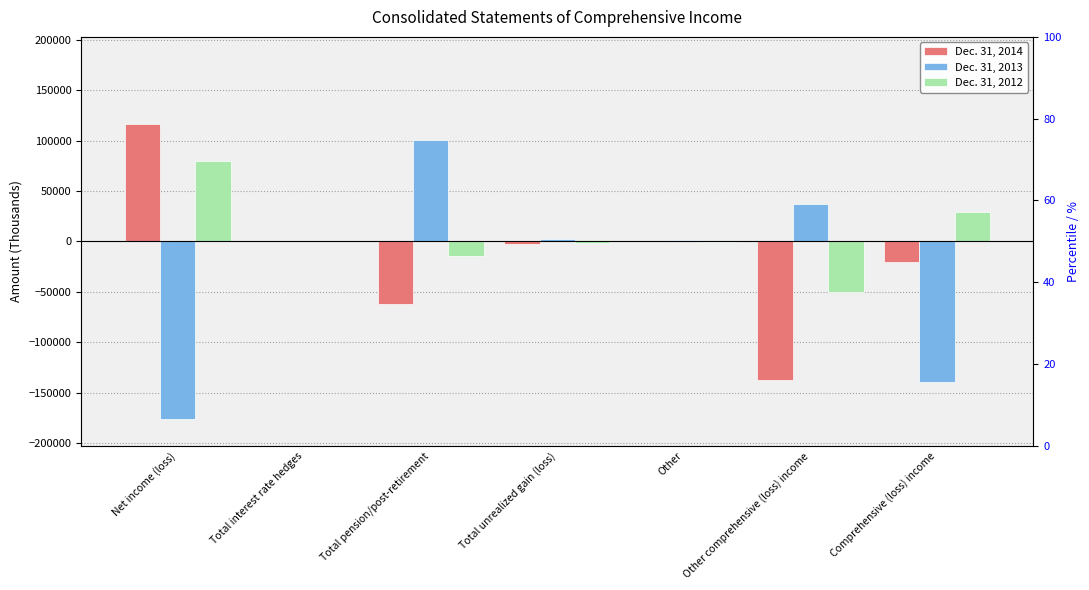

What is the difference between the second highest and minimum values in the Dec. 31, 2012 series?

79545